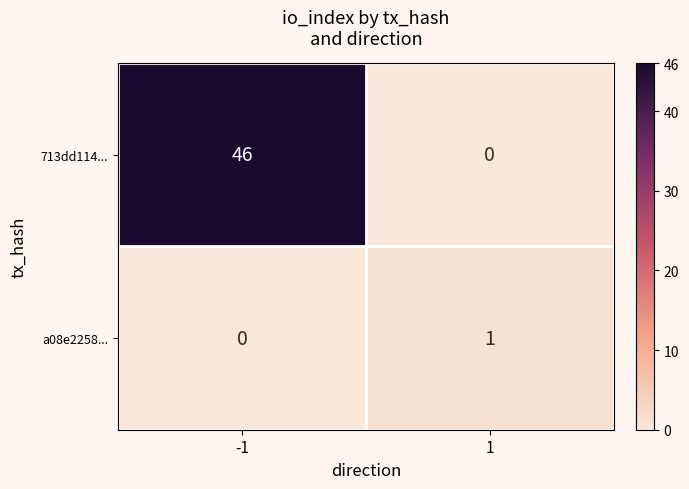

The 713dd114... series shows 46 at -1. True or false?

True